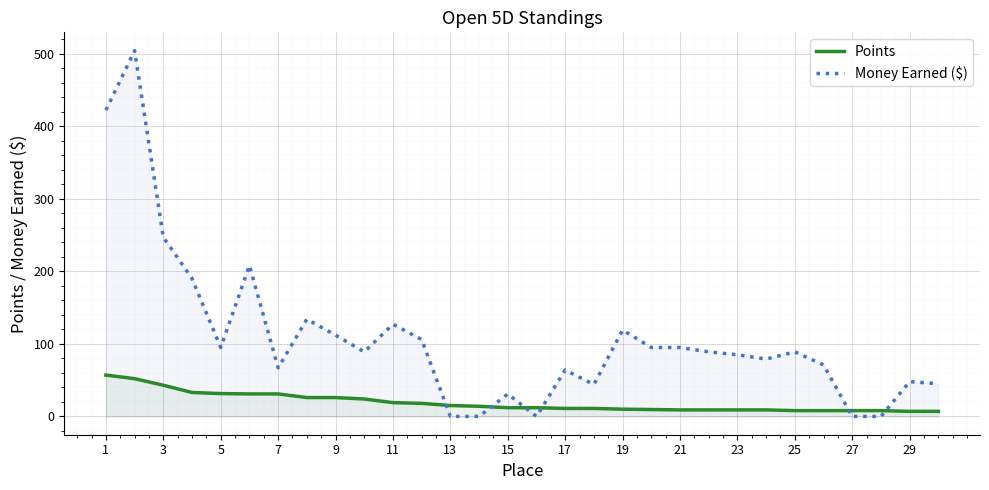

What is the difference between the second highest and second lowest values in the Money Earned ($) series?

422.0